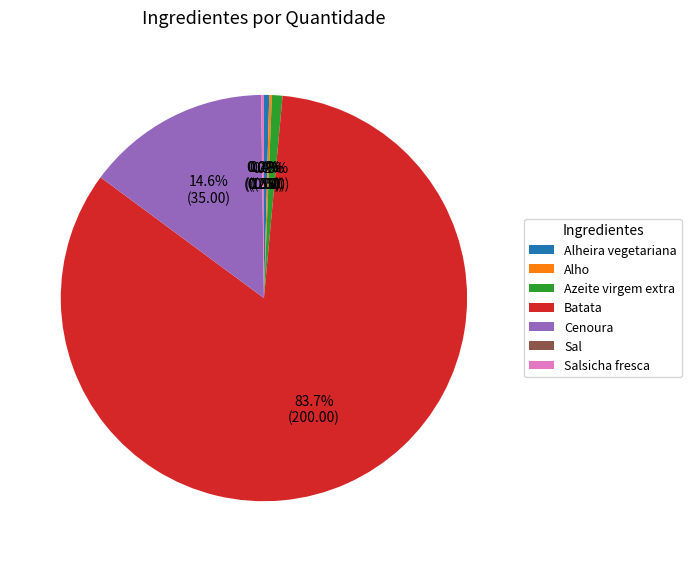

Which has a higher value, Alheira vegetariana or Batata?

Batata